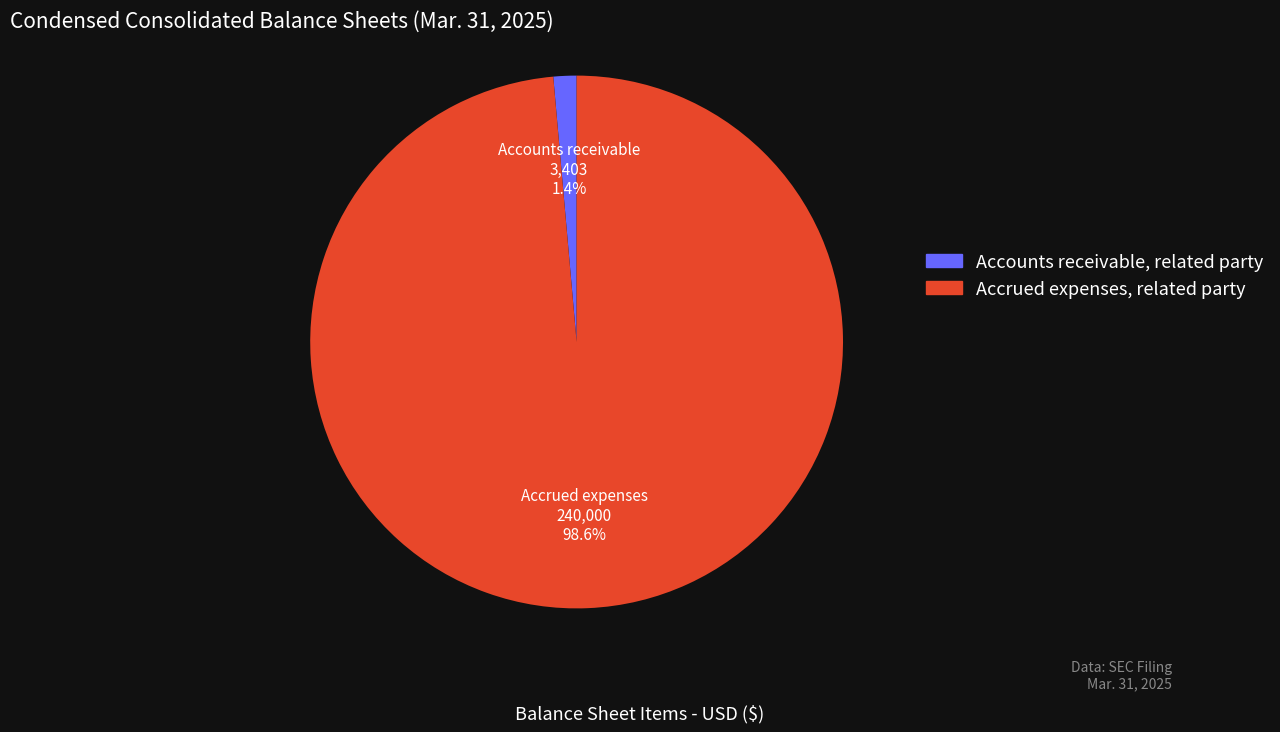

How many slices are in this pie chart?

2